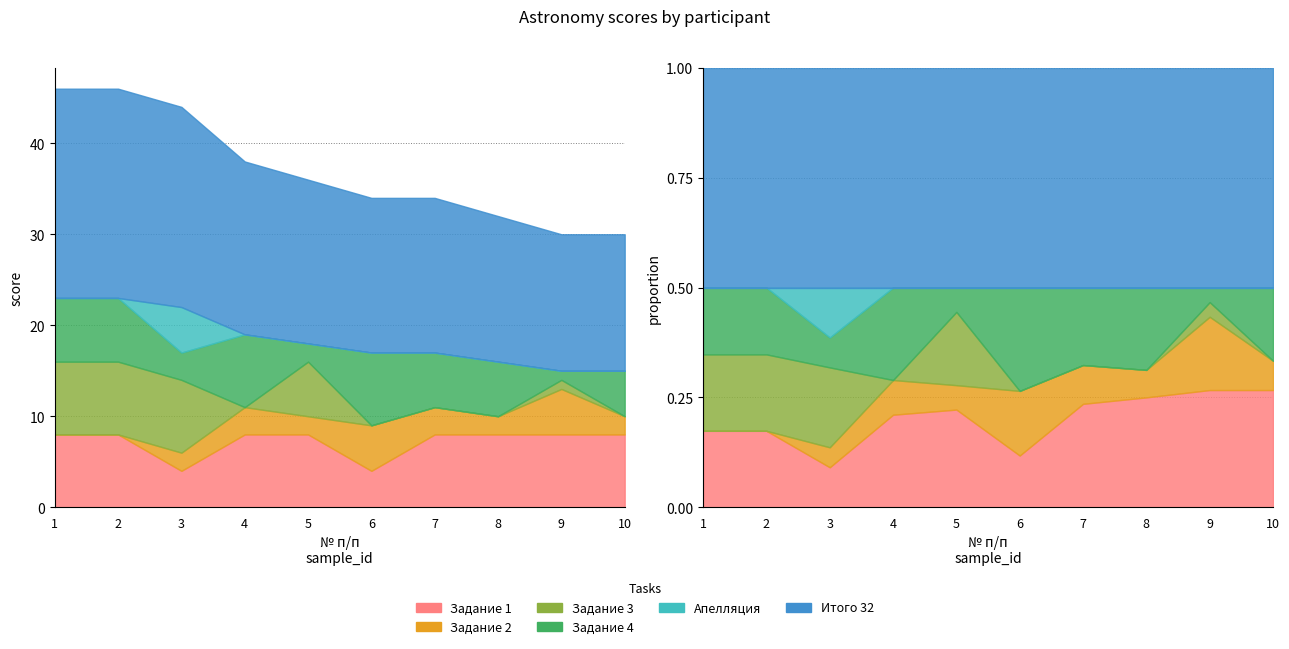

Reading left to right, what are all the values shown in this chart?

Задание 1: 8	8	4	8	8	4	8	8	8	8
Задание 2: 0	0	2	3	2	5	3	2	5	2
Задание 3: 8	8	8	0	6	0	0	0	1	0
Задание 4: 7	7	3	8	2	8	6	6	1	5
Апелляция: 0	0	5	0	0	0	0	0	0	0
Итого 32: 23	23	22	19	18	17	17	16	15	15